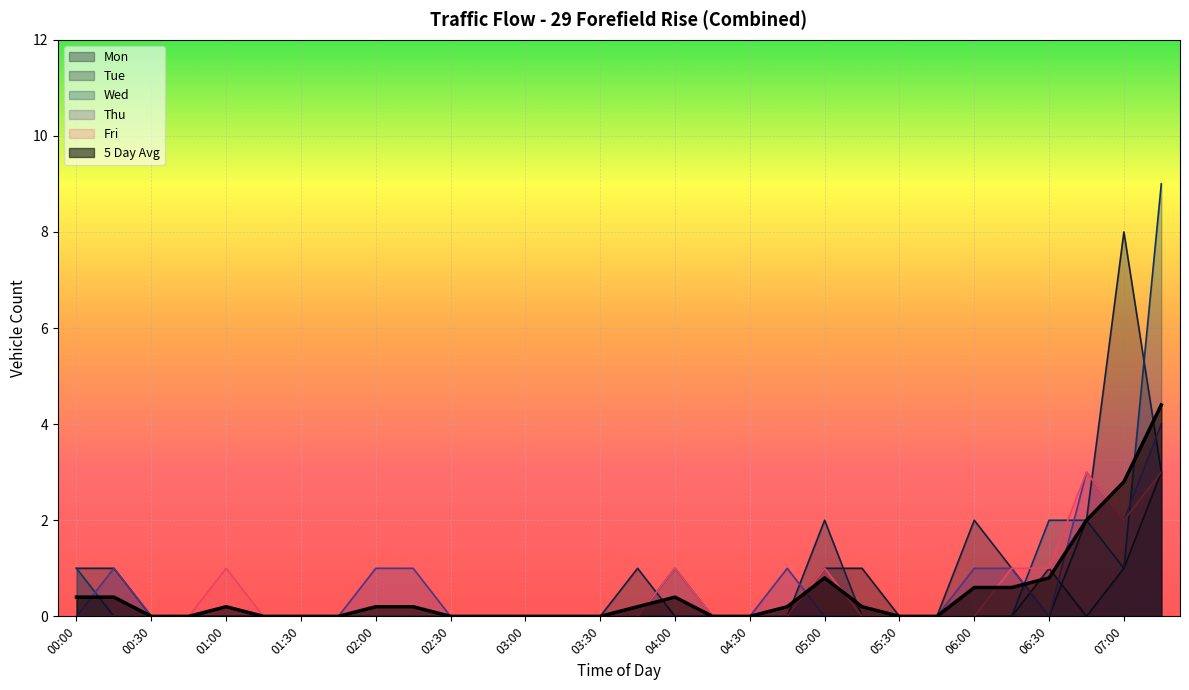

What is the difference between the second highest and second lowest values in the 5 Day Avg series?

2.8